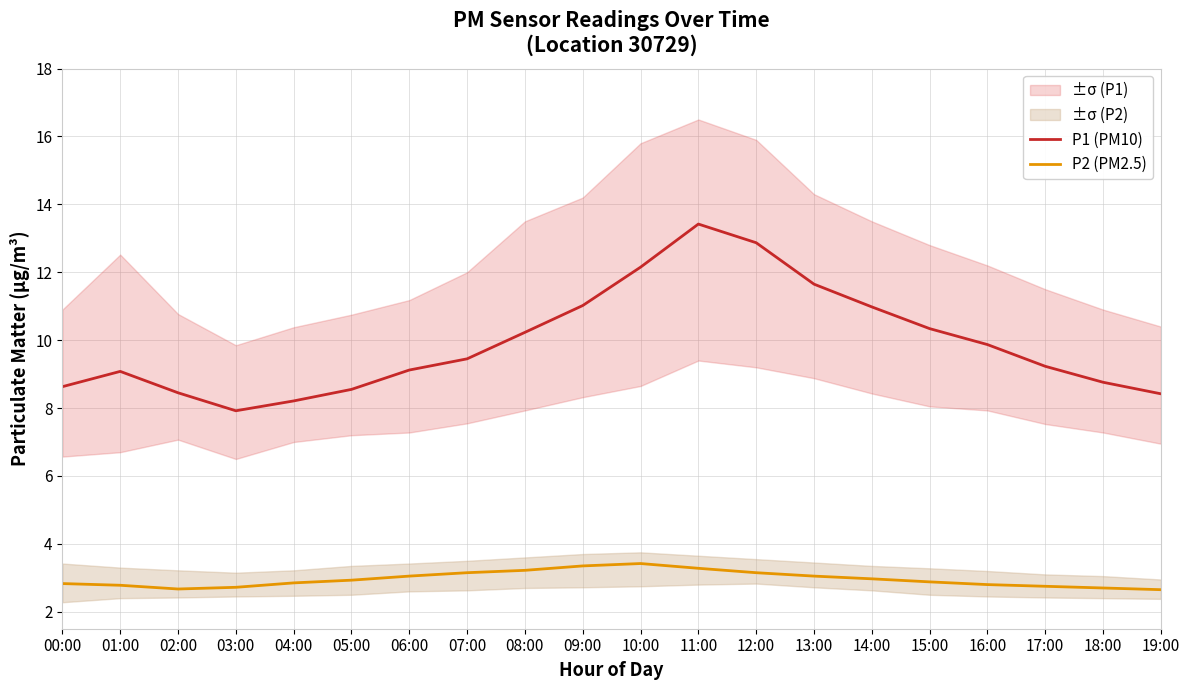

Where is the first local minimum for P1 (PM10)?

03:00